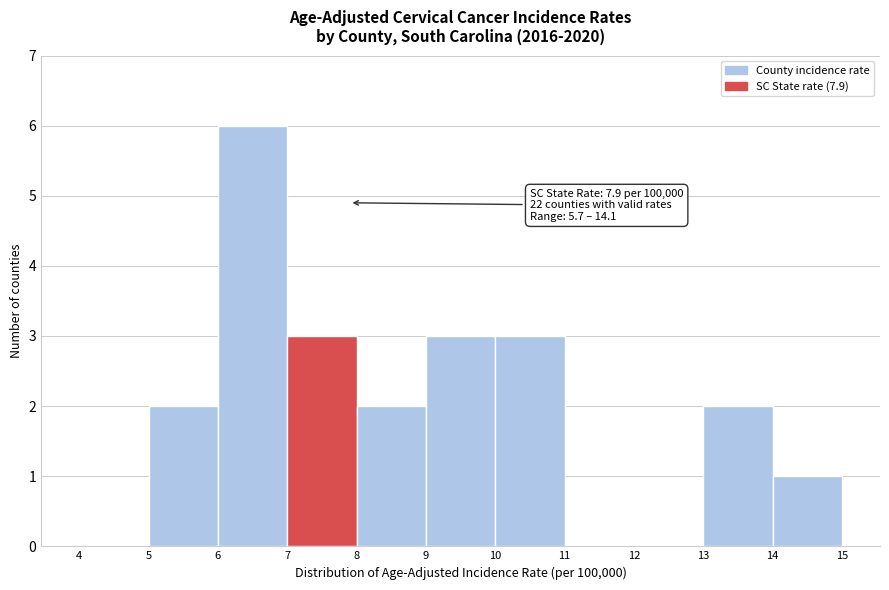

Over which range of the x-axis is the bar tallest?

6 to 7